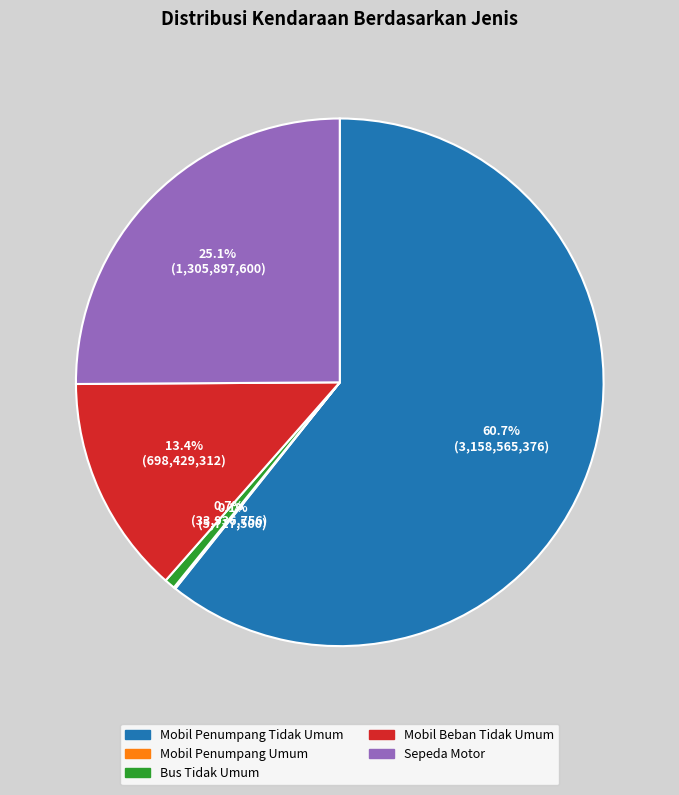

Approximately how many times larger is the value at Sepeda Motor compared to Bus Tidak Umum?

38.5